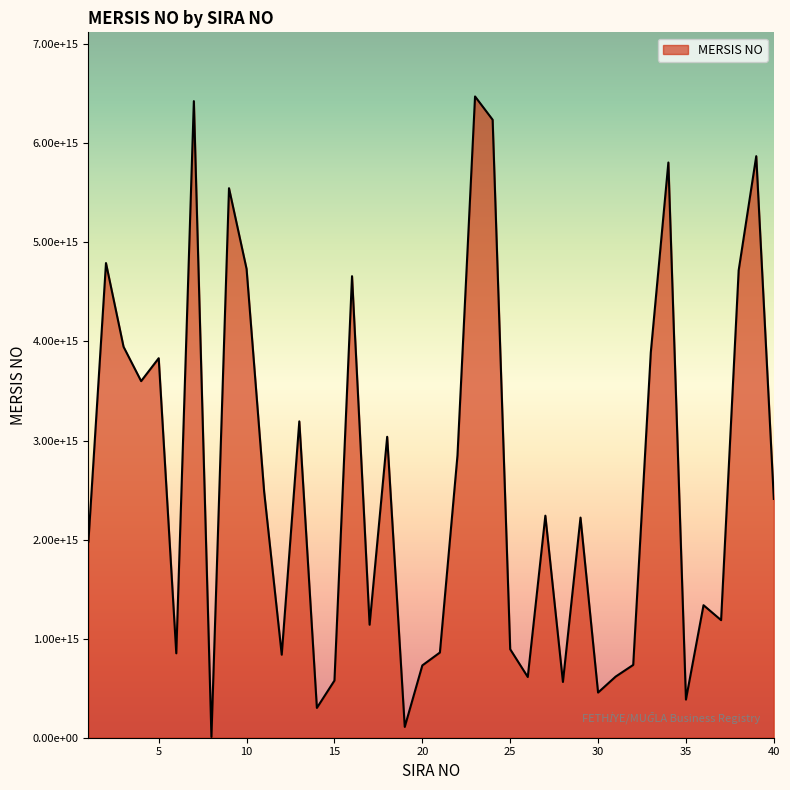

Rank the categories by value from lowest to highest.

8, 19, 14, 35, 30, 28, 15, 26, 31, 20, 32, 12, 6, 21, 25, 17, 37, 36, 1, 29, 27, 40, 11, 22, 18, 13, 4, 5, 33, 3, 16, 38, 10, 2, 9, 34, 39, 24, 7, 23